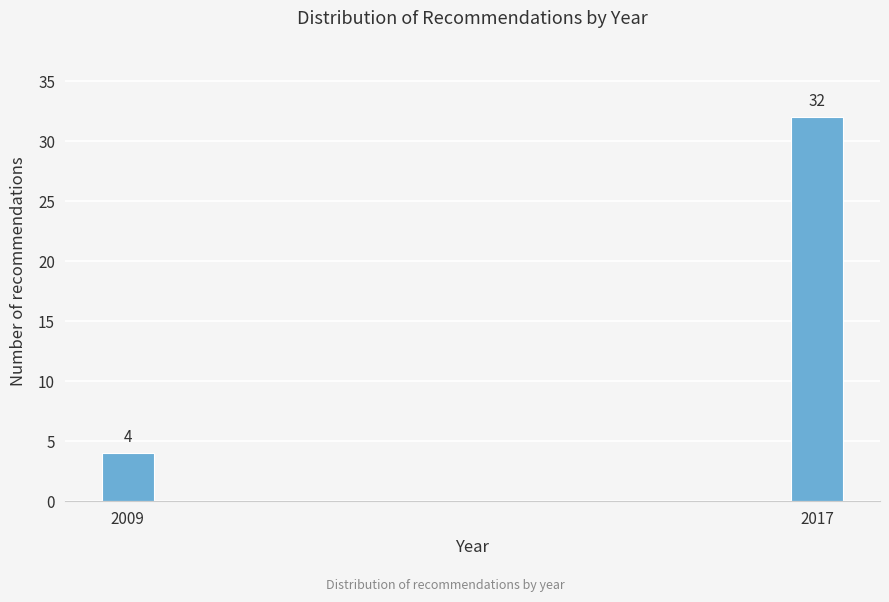

Reading right to left, what are all the values shown in this chart?

32	4